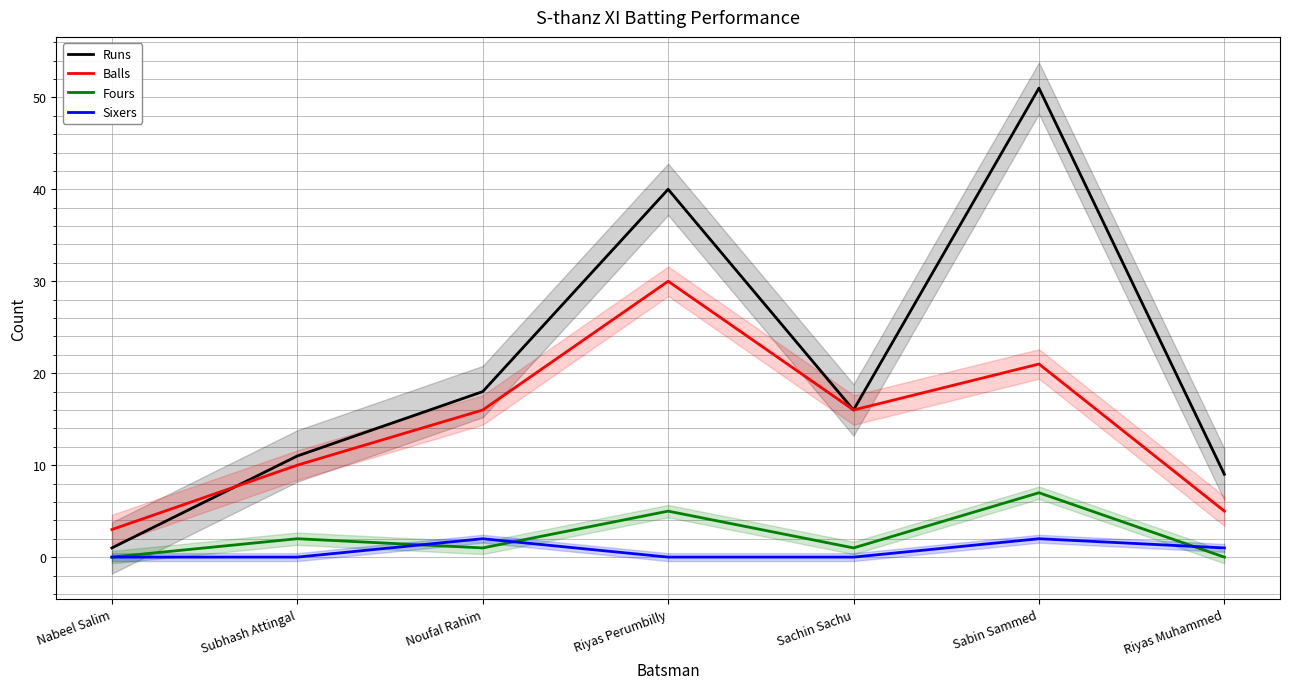

Is the value of Sixers at Noufal Rahim greater than the value of Fours at Noufal Rahim?

Yes